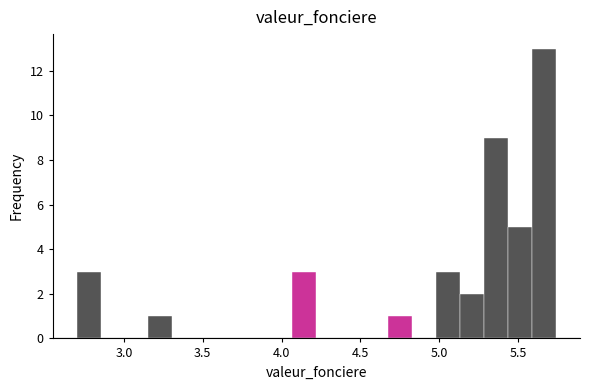

Read against the x-axis, roughly where is the centre of the tallest bar?

5.65